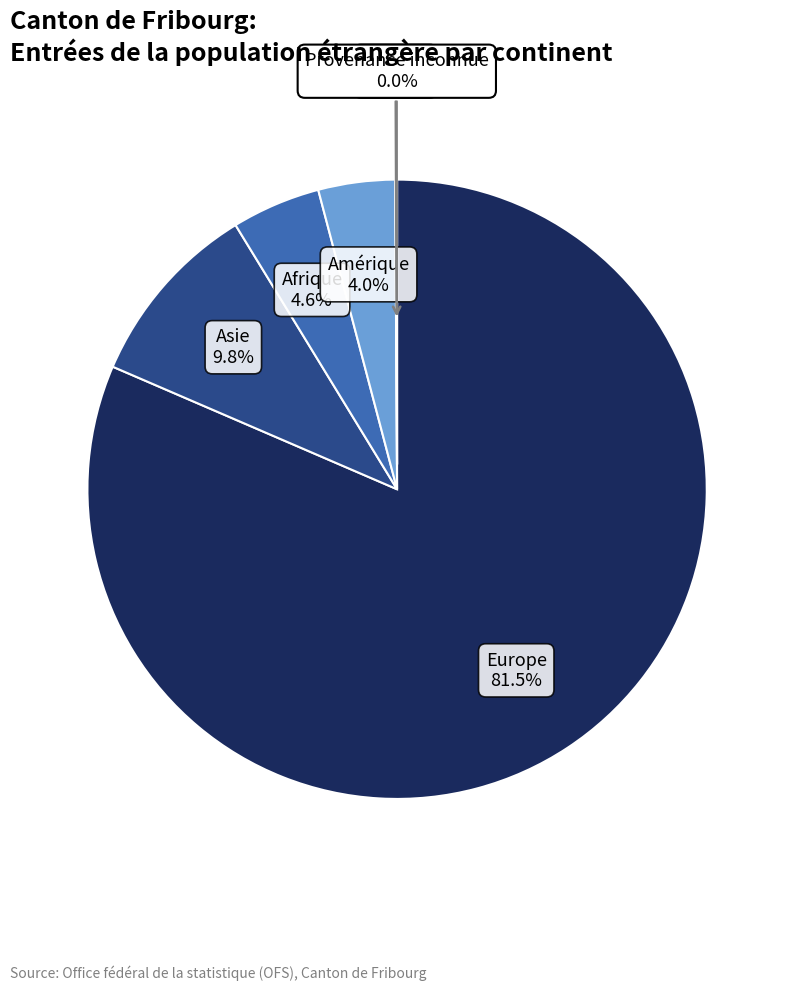

Which has a higher value, Europe or Afrique?

Europe